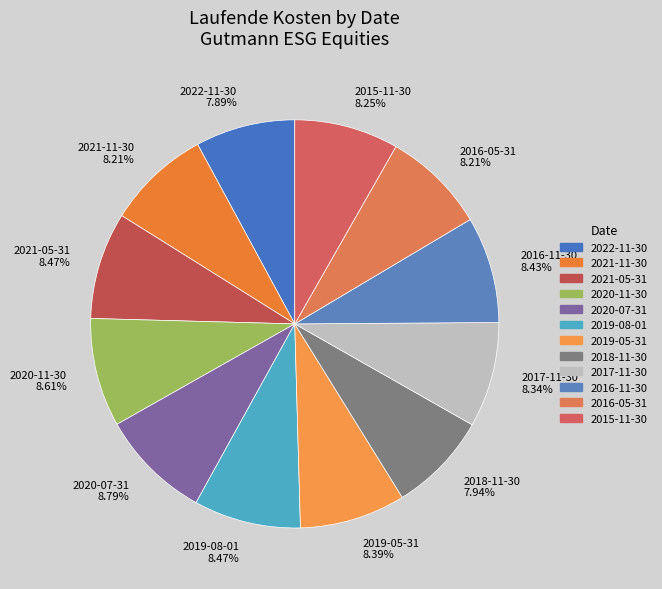

How many segments does this pie chart have?

12